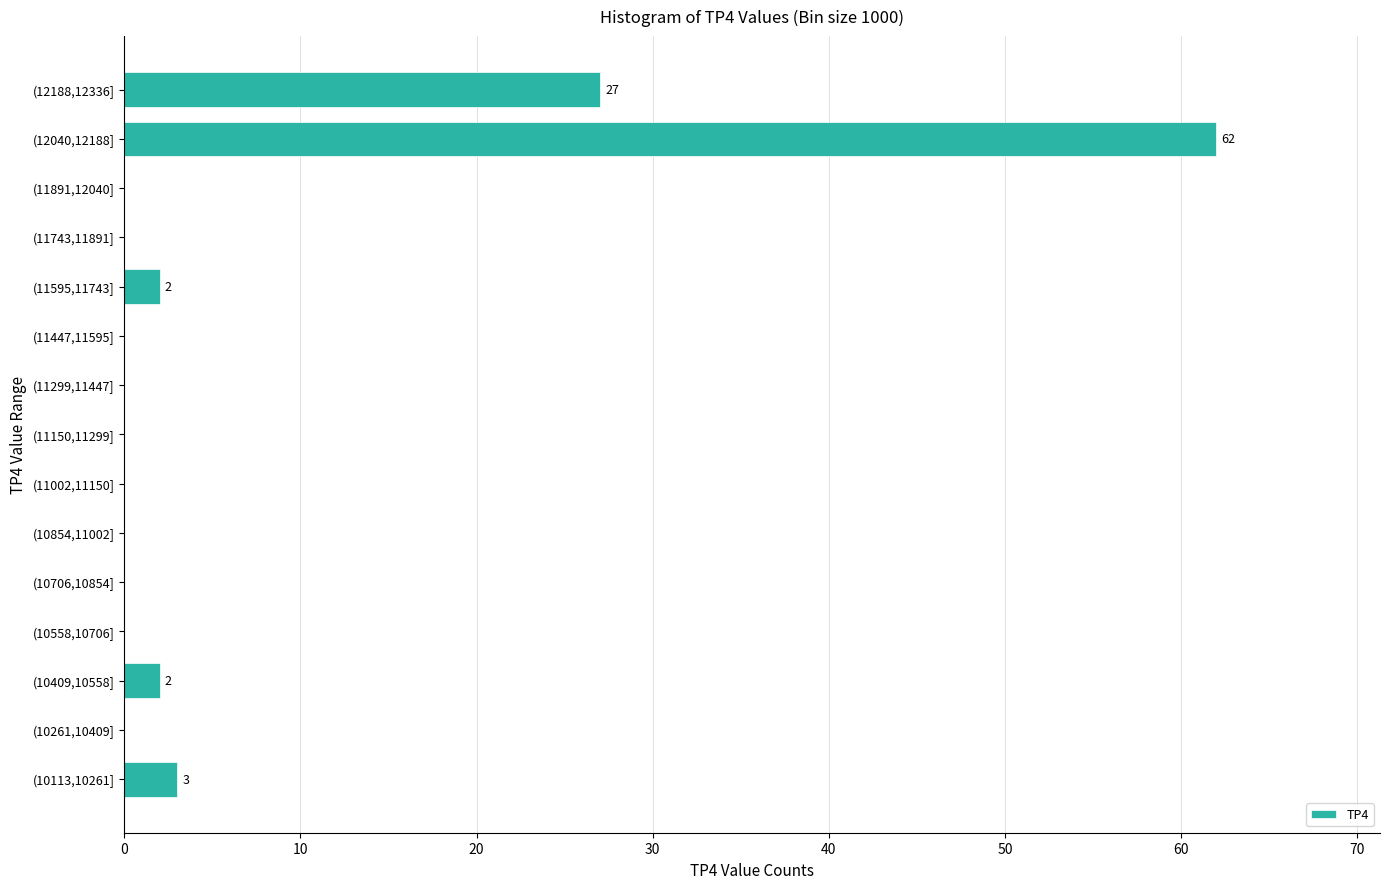

Reading bottom to top, extract all data points from this chart.

(10113,10261]=3	(10261,10409]=0	(10409,10558]=2	(10558,10706]=0	(10706,10854]=0	(10854,11002]=0	(11002,11150]=0	(11150,11299]=0	(11299,11447]=0	(11447,11595]=0	(11595,11743]=2	(11743,11891]=0	(11891,12040]=0	(12040,12188]=62	(12188,12336]=27